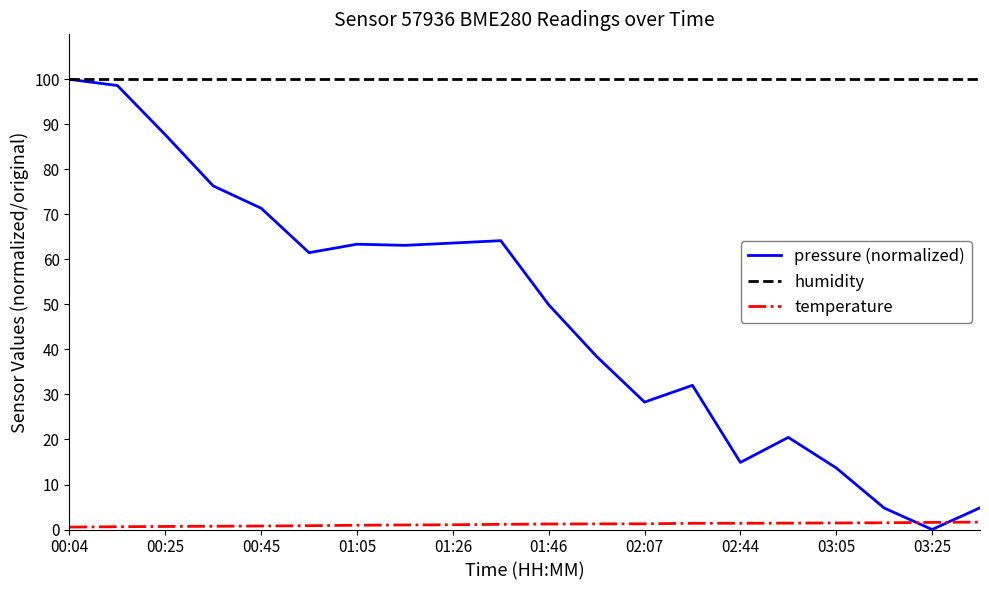

Rank the series by their average value, from highest to lowest.

humidity, pressure (normalized), temperature